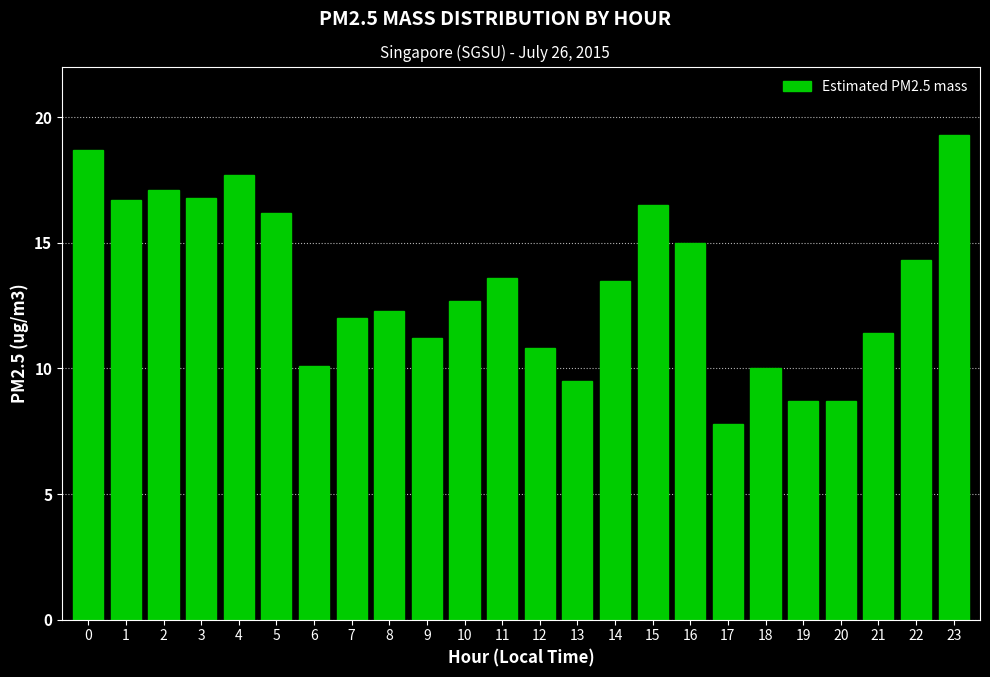

Reading left to right, what are all the values shown in this chart?

18.7	16.7	17.1	16.8	17.7	16.2	10.1	12.0	12.3	11.2	12.7	13.6	10.8	9.5	13.5	16.5	15.0	7.8	10.0	8.7	8.7	11.4	14.3	19.3